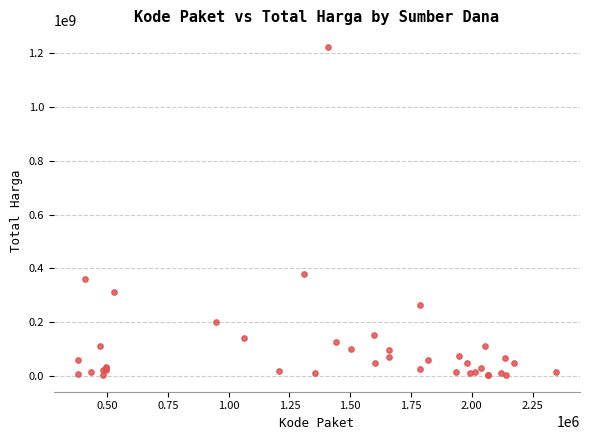

What Y value in the scatter plot is closest to 613538875?

379075000